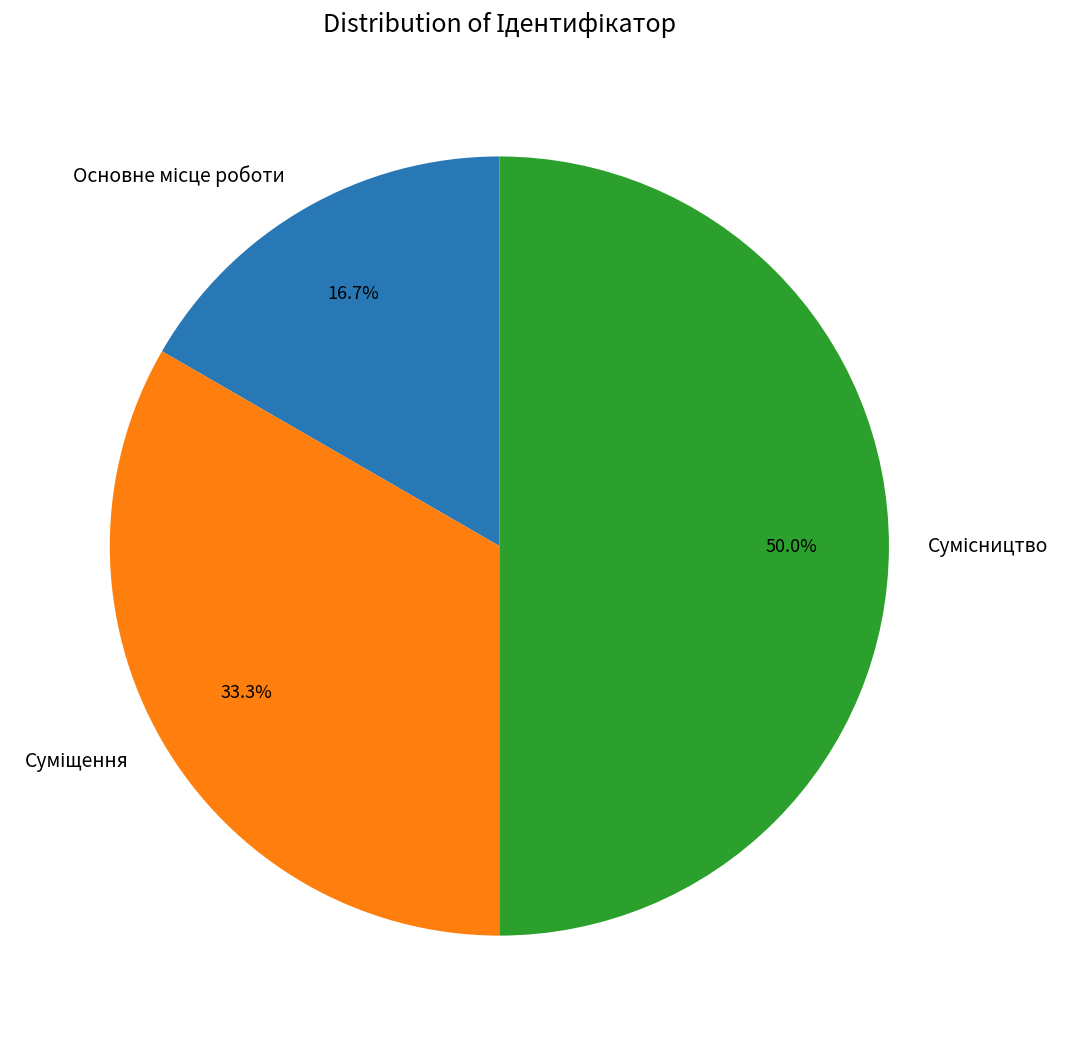

What is the change in value from Основне місце роботи to Сумісництво?

+2